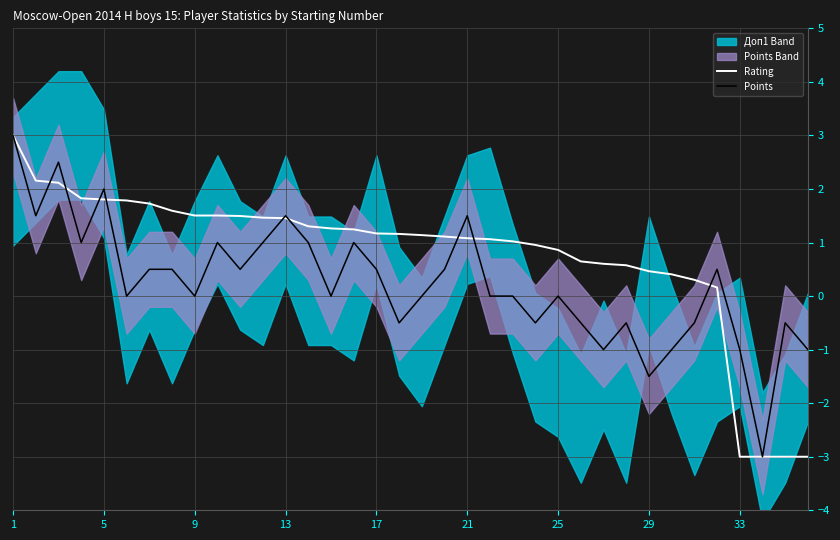

The value of Rating at 33 is -1.1. True or false?

False